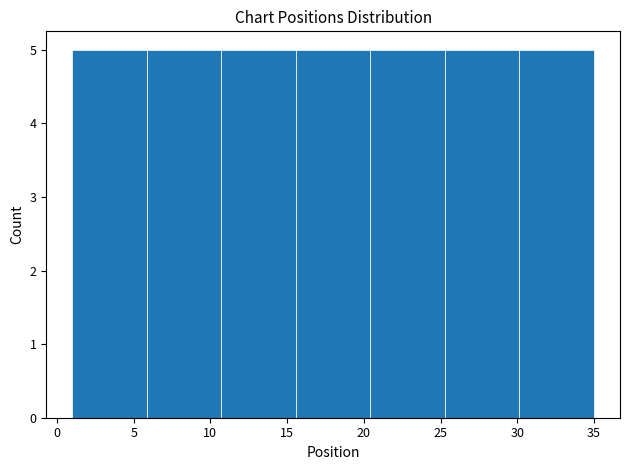

How tall is the bar that spans 10.5 to 15.5 on the x-axis? Neither the bar edges nor the heights are printed on the chart, so give them approximately, as read against the axes.

5